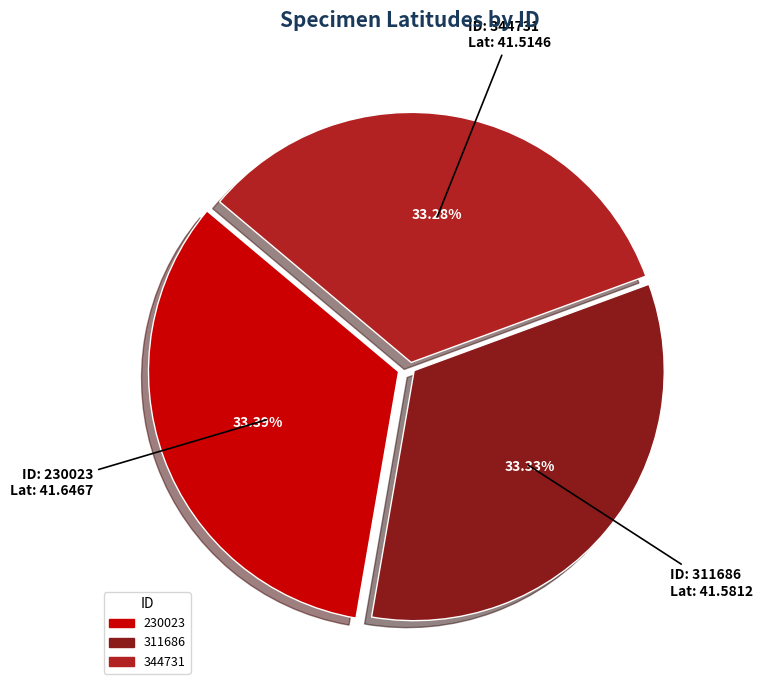

Approximately how many times larger is the value at 311686 compared to 230023?

1.0